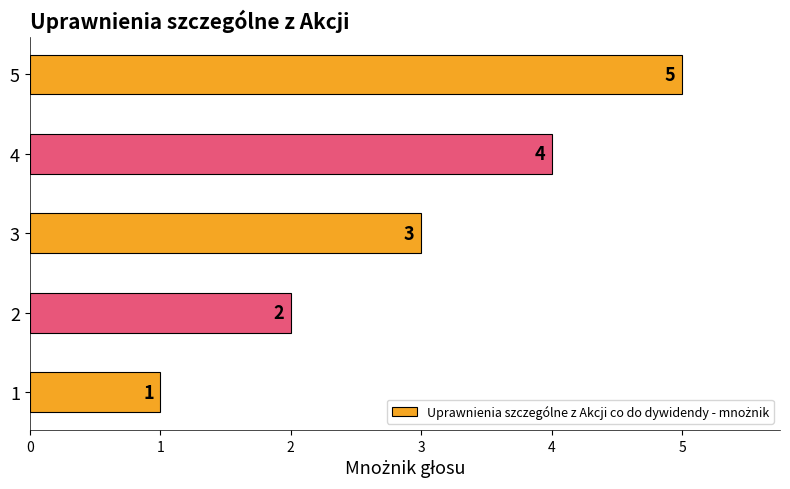

The chart shows a value of 1 at 1. True or false?

True